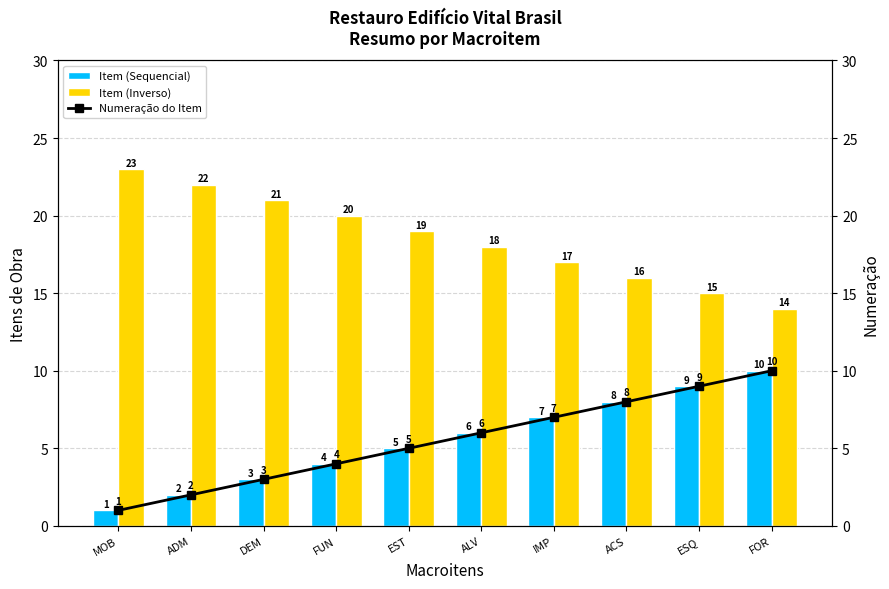

Which series has the largest range (max minus min)?

Item (Sequencial)